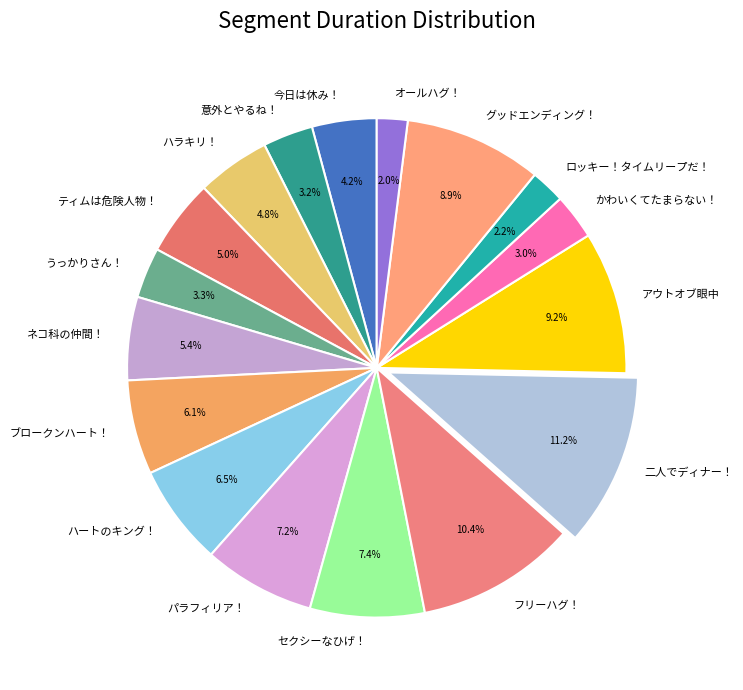

What is the ratio of the value at 二人でディナー！ to the value at ネコ科の仲間！?

2.1